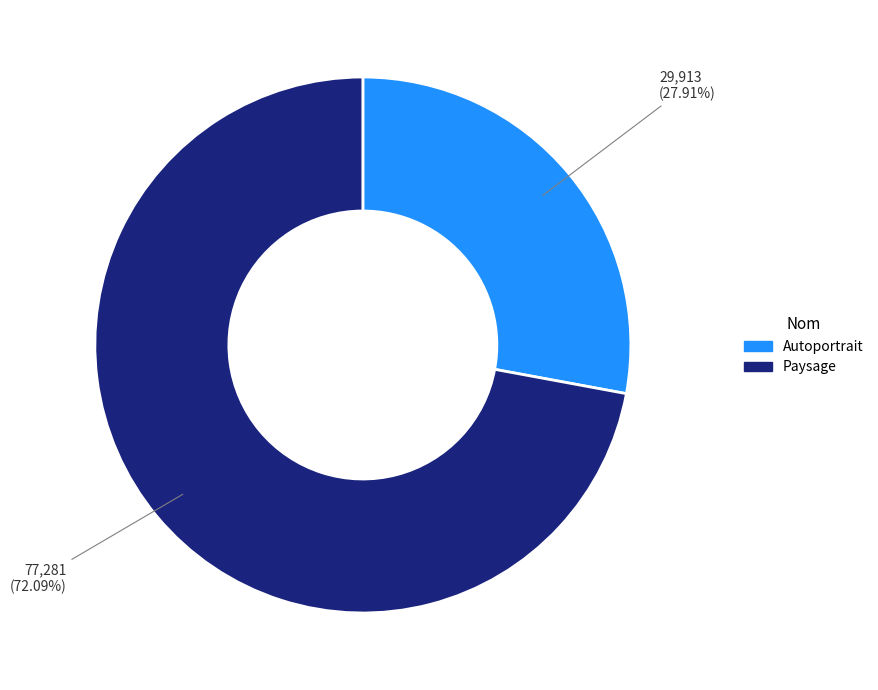

Is it true that Autoportrait is 28% of the pie?

True